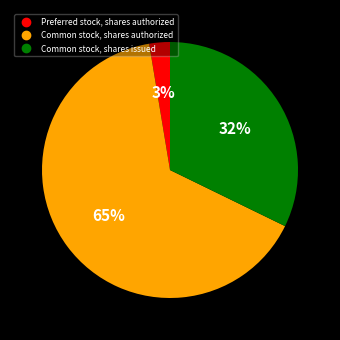

How many slices are in this pie chart?

3